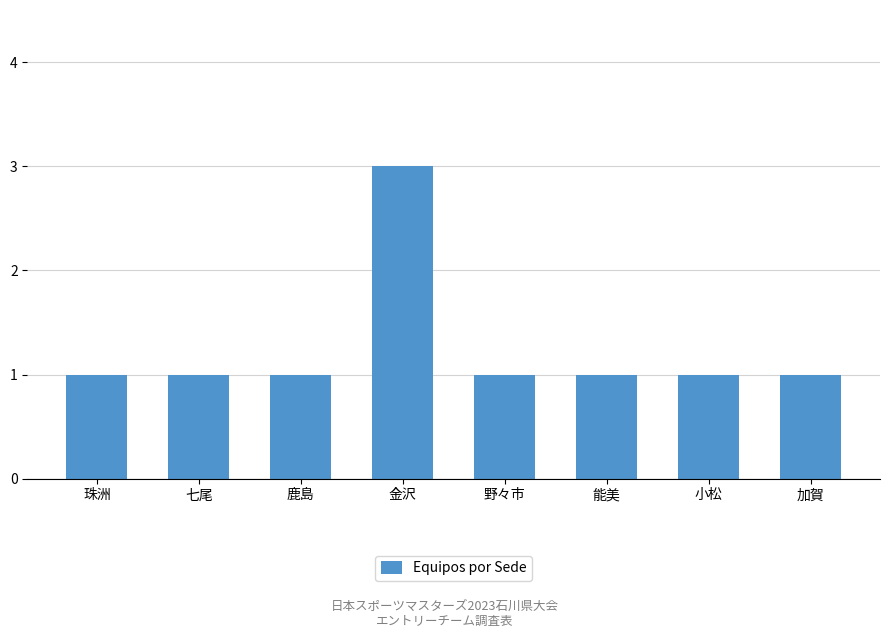

How many values are between 1 and 2?

7